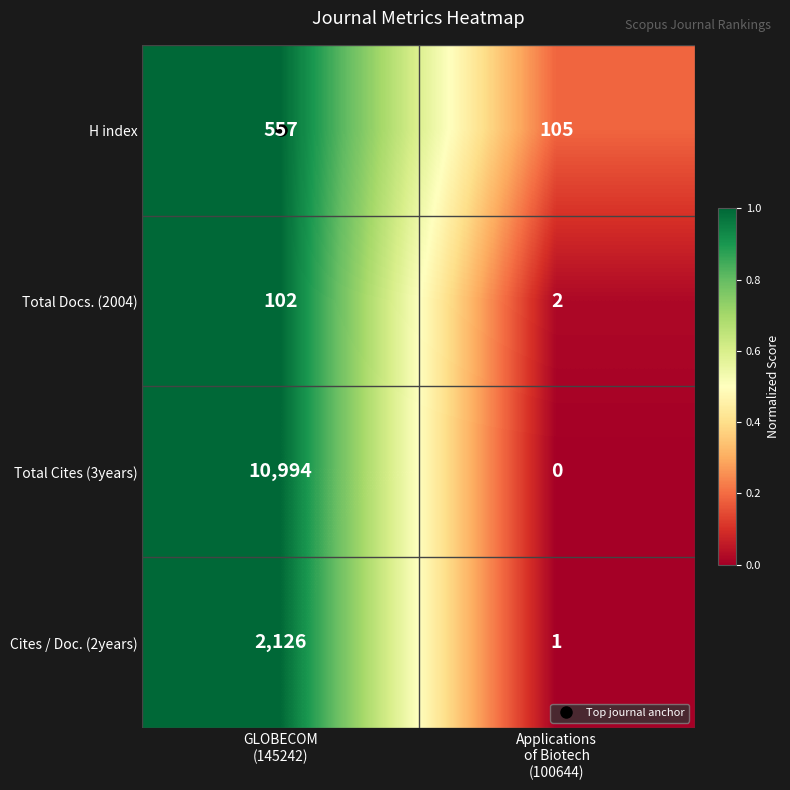

Rank the series by their maximum value, from lowest to highest.

Total Docs. (2004), H index, Cites / Doc. (2years), Total Cites (3years)